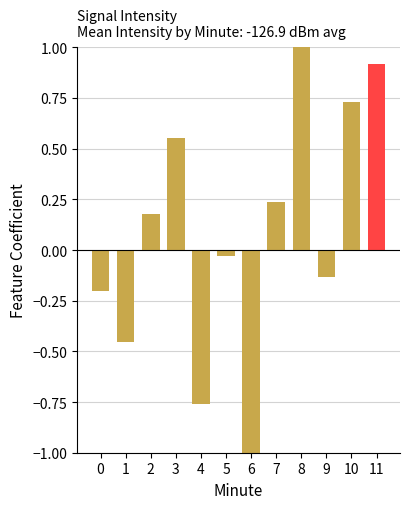

True or false: the data shows -0.2 at 0.

True